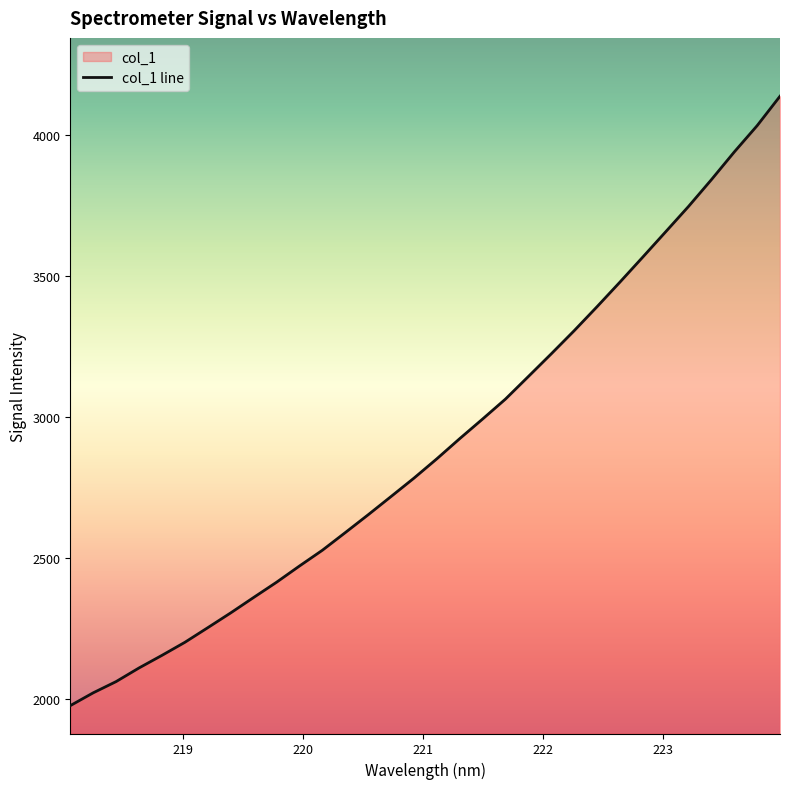

What is the greatest value displayed?

4137.2